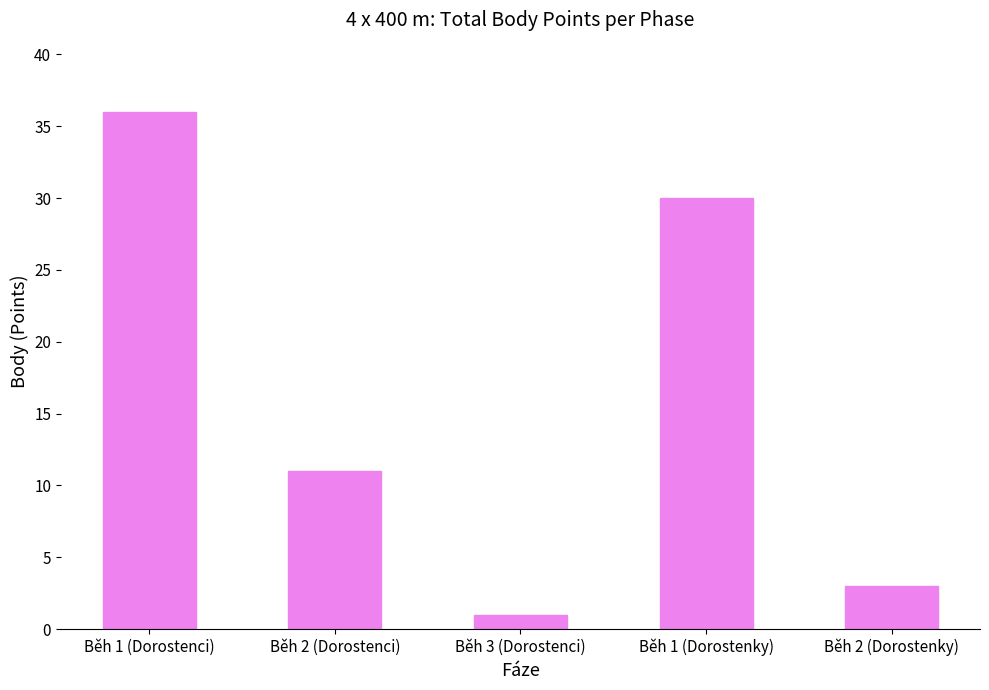

Rank the categories by value from highest to lowest.

Běh 1 (Dorostenci), Běh 1 (Dorostenky), Běh 2 (Dorostenci), Běh 2 (Dorostenky), Běh 3 (Dorostenci)